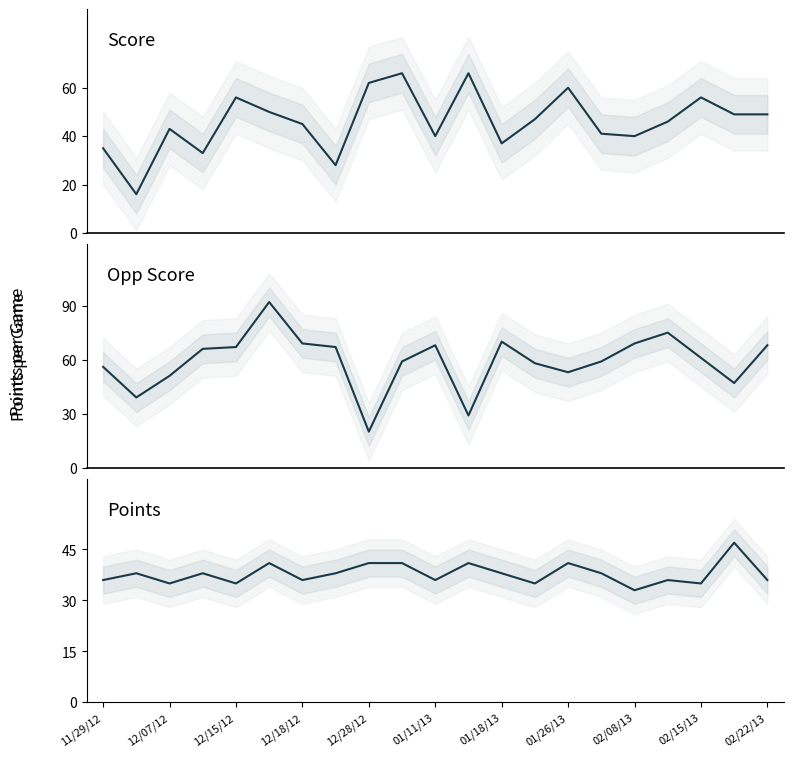

True or false: Opp Score has more than 1 points higher than both neighbors.

True